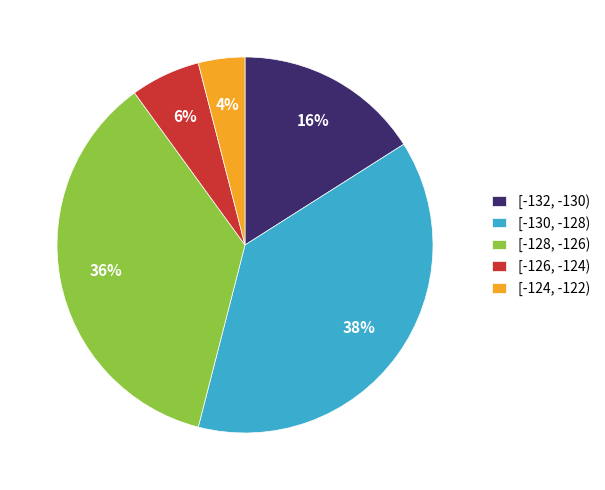

Is the sum of [-130, -128) and [-126, -124) greater than half?

No